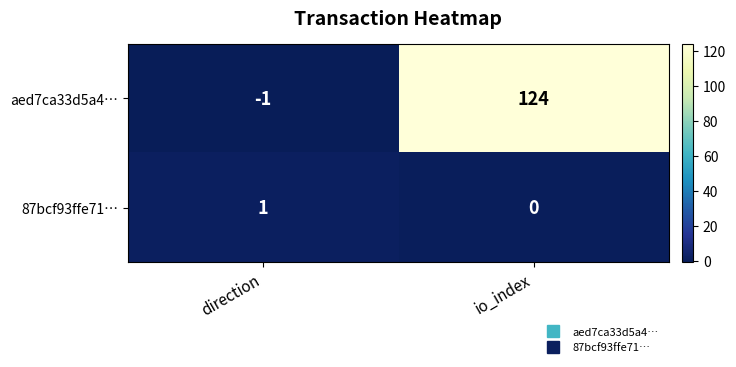

Which series has the largest total across all categories?

aed7ca33d5a4…